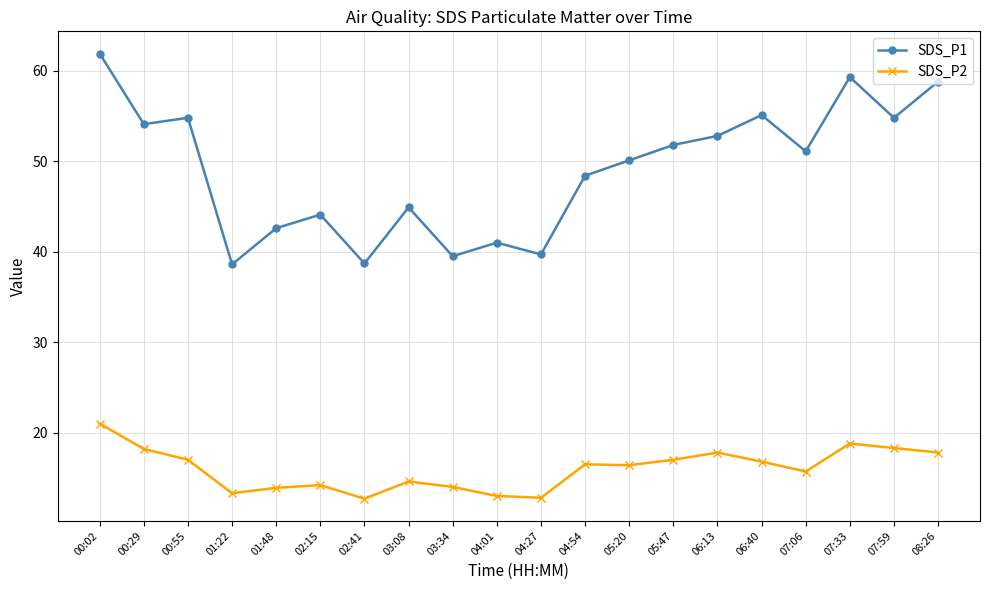

List the series in order of their overall mean, lowest first.

SDS_P2, SDS_P1